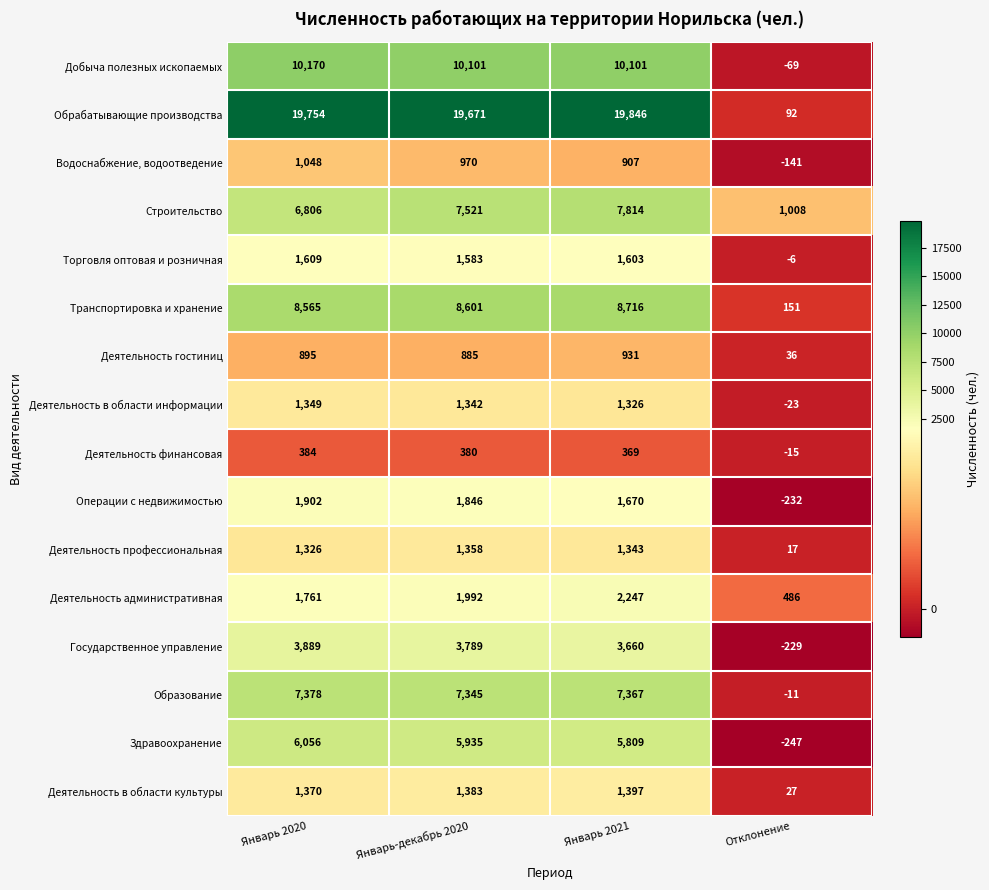

At which label does Транспортировка и хранение reach its minimum?

Отклонение